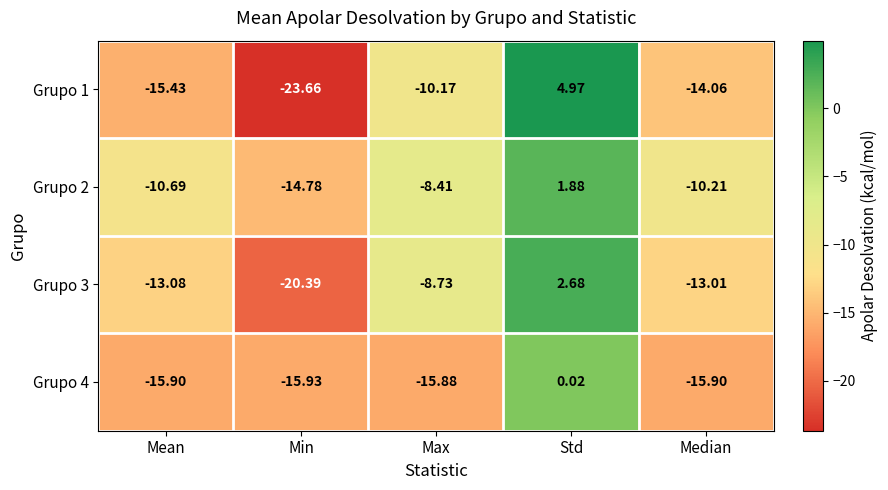

How many distinct data groups are displayed?

4